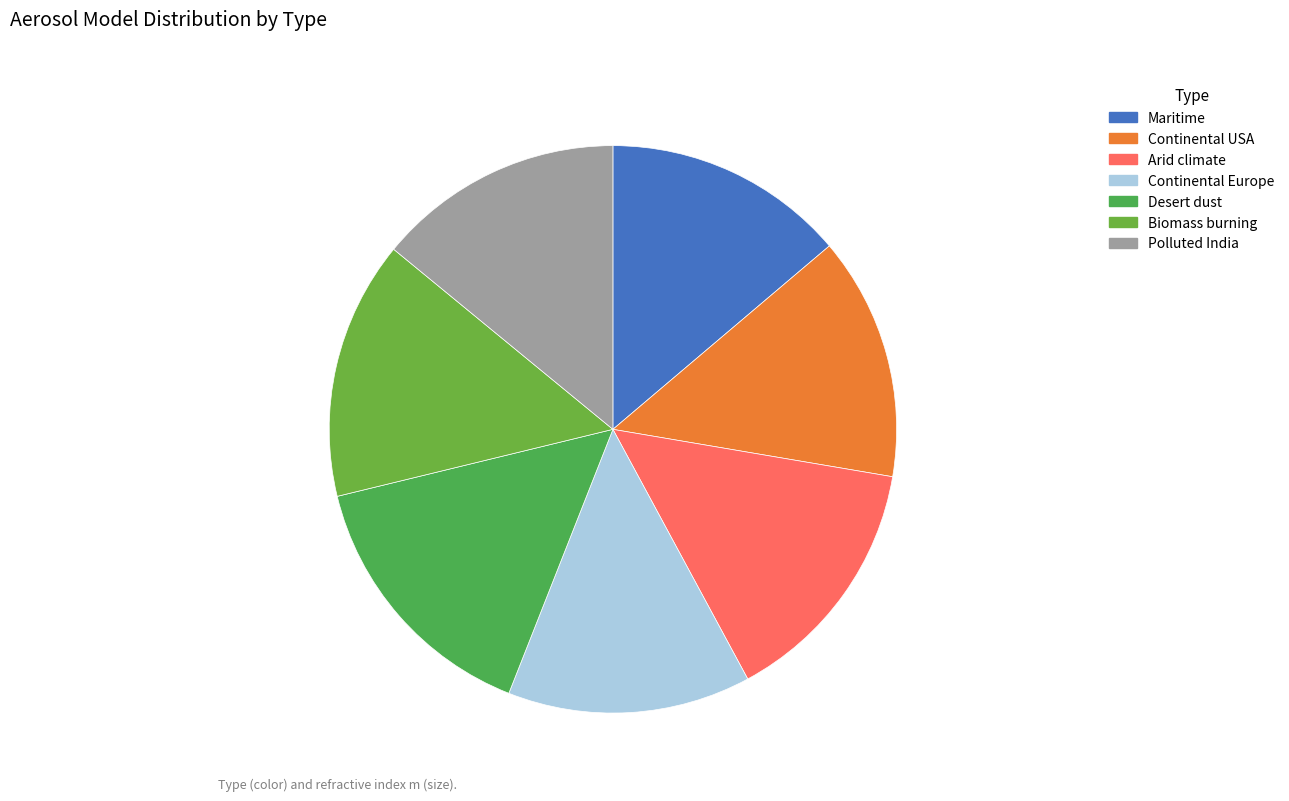

The Continental Europe slice represents 14% of the pie. True or false?

True